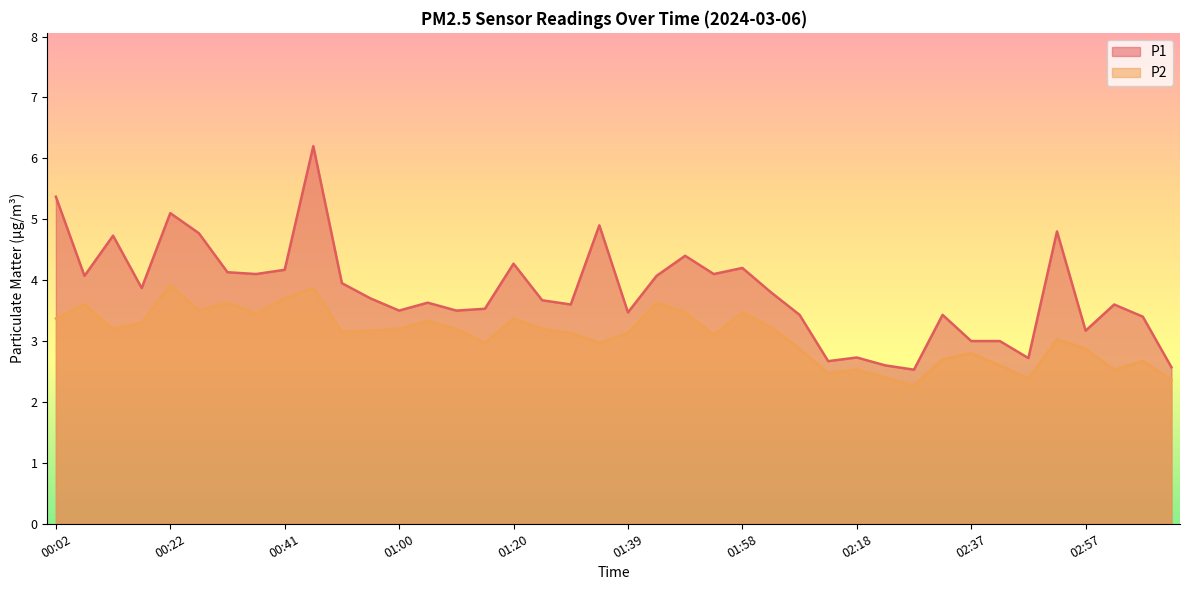

How many data points in P2 are above 3?

25